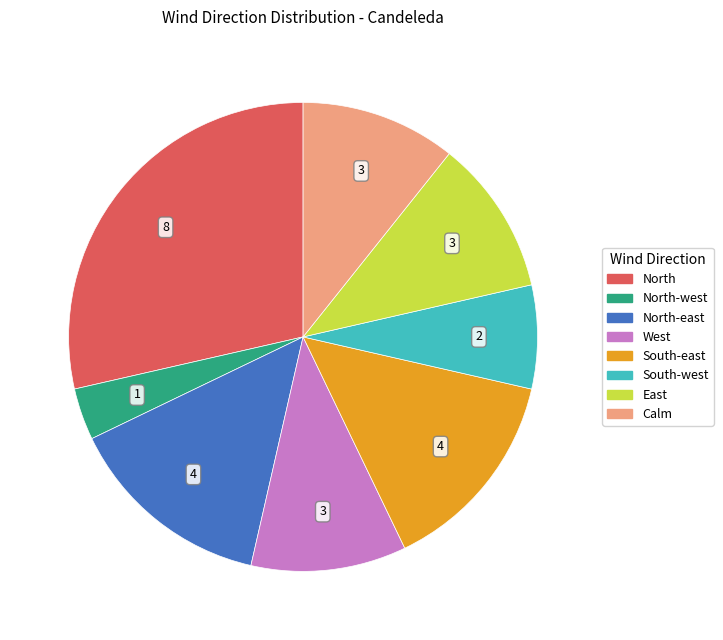

Does any single category account for the majority?

No